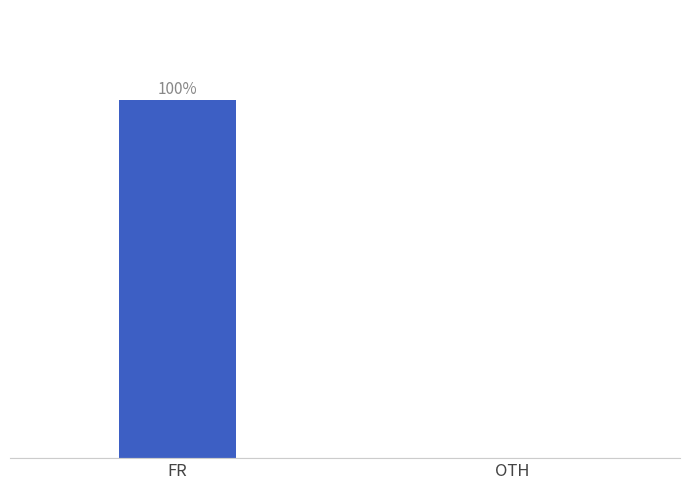

At which label does the data first exceed 99?

FR